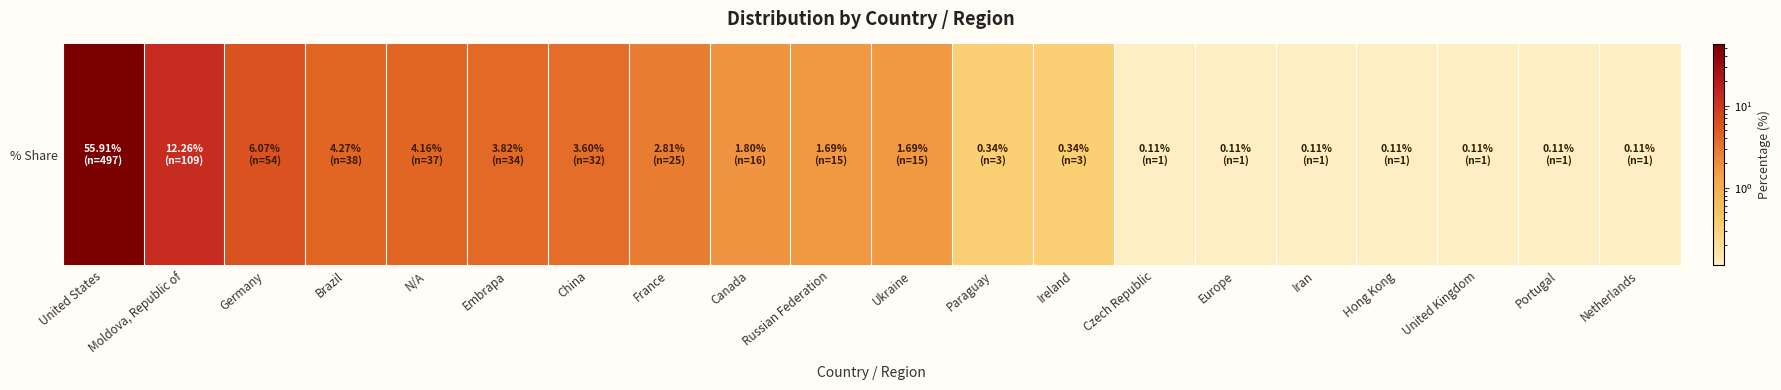

Reading left to right, transcribe all the data shown in this chart.

55.9	12.3	6.1	4.3	4.2	3.8	3.6	2.8	1.8	1.7	1.7	0.3	0.3	0.1	0.1	0.1	0.1	0.1	0.1	0.1